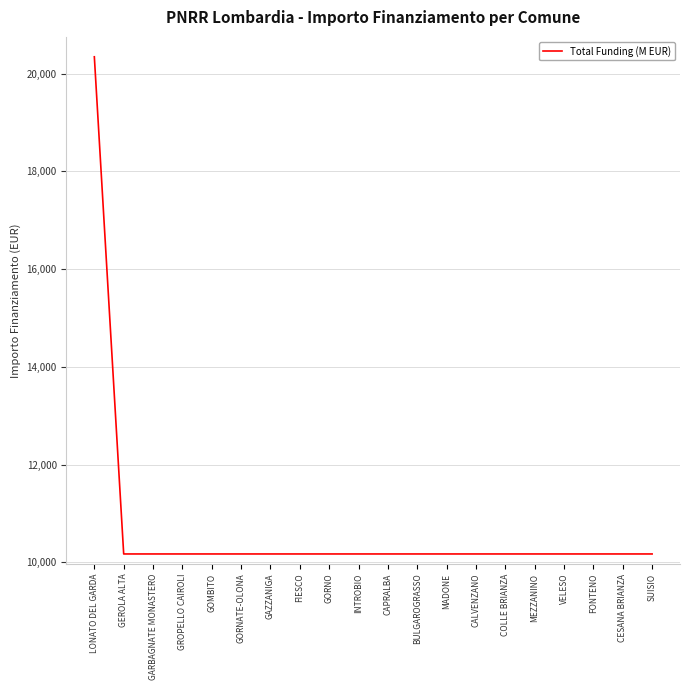

At which category does the chart reach its peak across all series?

LONATO DEL GARDA